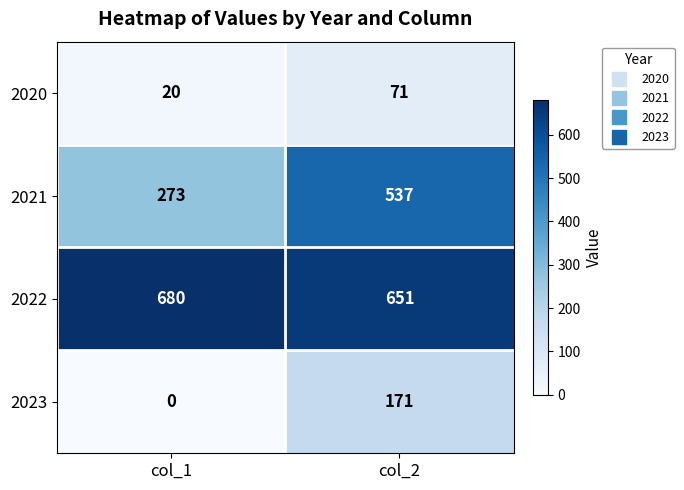

Reading right to left, list all the values displayed in this chart.

2020: 71	20
2021: 537	273
2022: 651	680
2023: 171	0